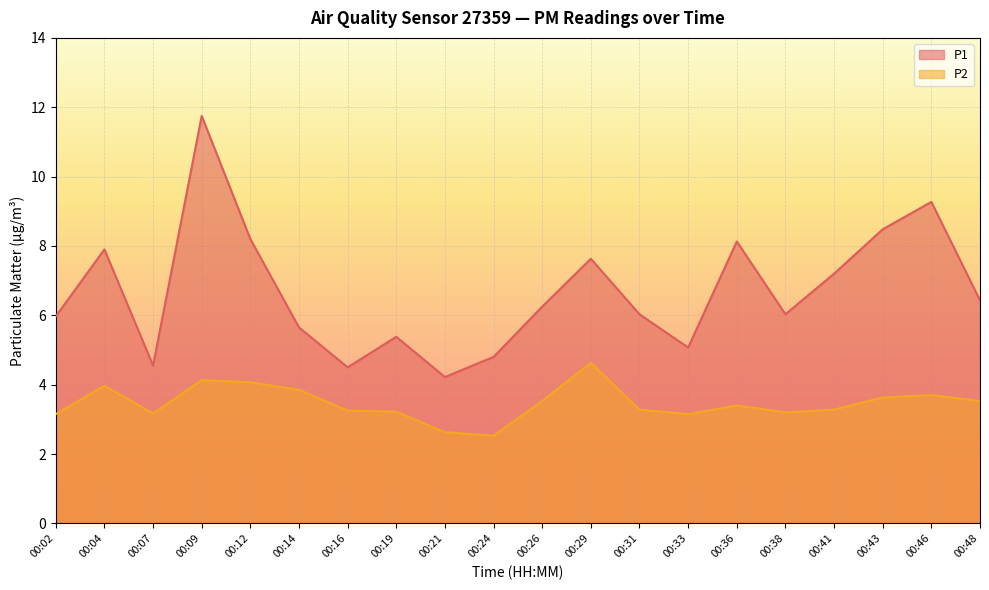

At which category does P2 reach its first local valley?

00:07